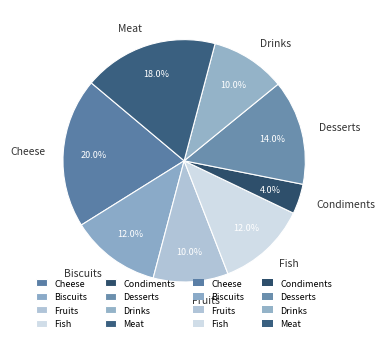

Is it true that Meat is 18% of the pie?

True